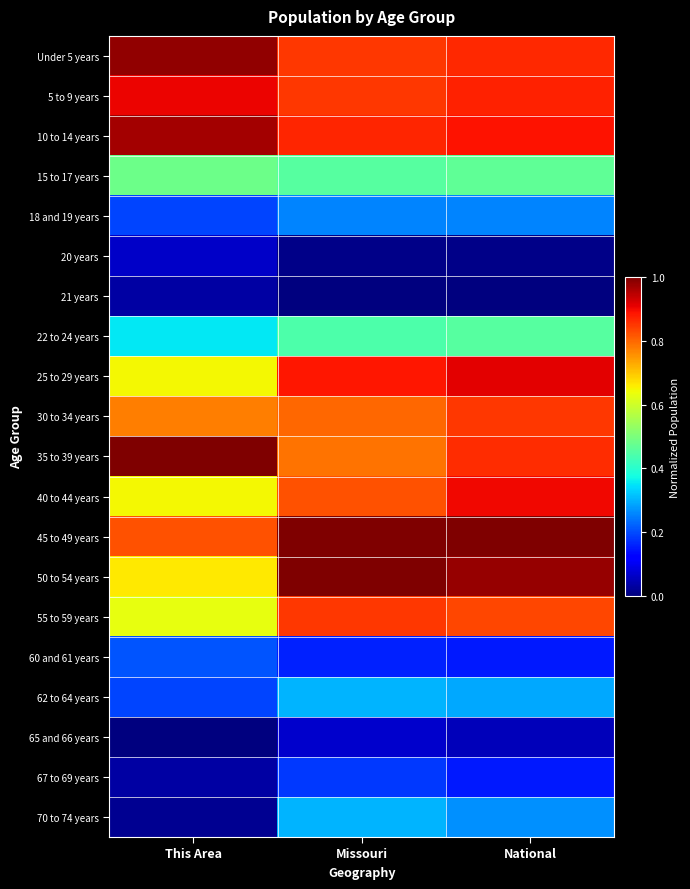

Rank the series by their maximum value, from highest to lowest.

45 to 49 years, 35 to 39 years, 50 to 54 years, Under 5 years, 10 to 14 years, 25 to 29 years, 5 to 9 years, 40 to 44 years, 30 to 34 years, 55 to 59 years, 15 to 17 years, 22 to 24 years, 70 to 74 years, 62 to 64 years, 18 and 19 years, 60 and 61 years, 67 to 69 years, 65 and 66 years, 20 years, 21 years